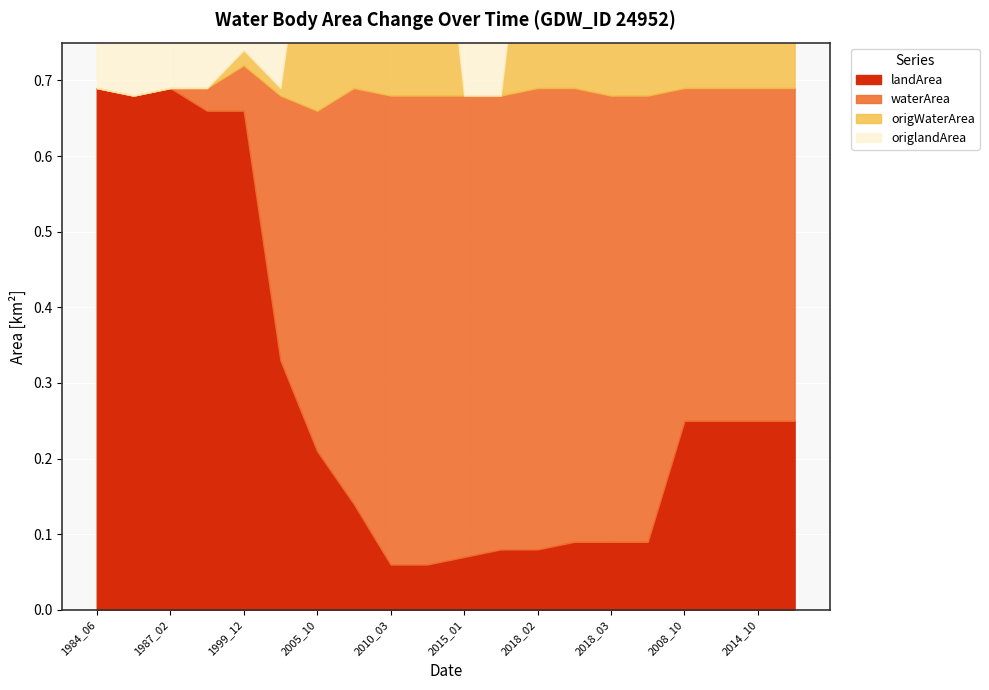

True or false: waterArea and landArea intersect in this chart.

True